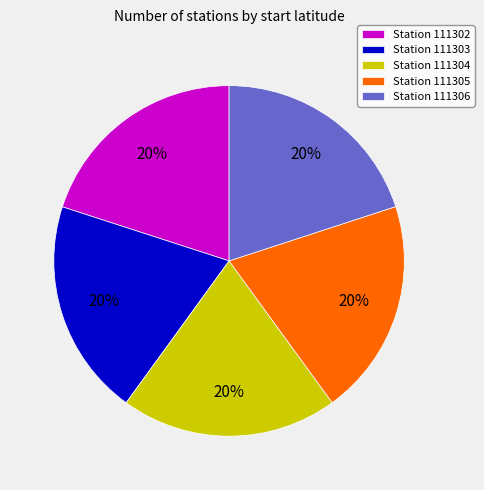

How many segments does this pie chart have?

5